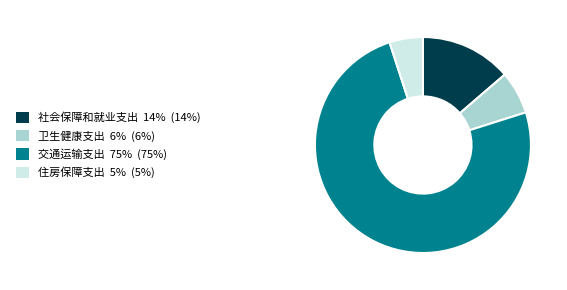

Rank the categories by value from lowest to highest.

住房保障支出, 卫生健康支出, 社会保障和就业支出, 交通运输支出